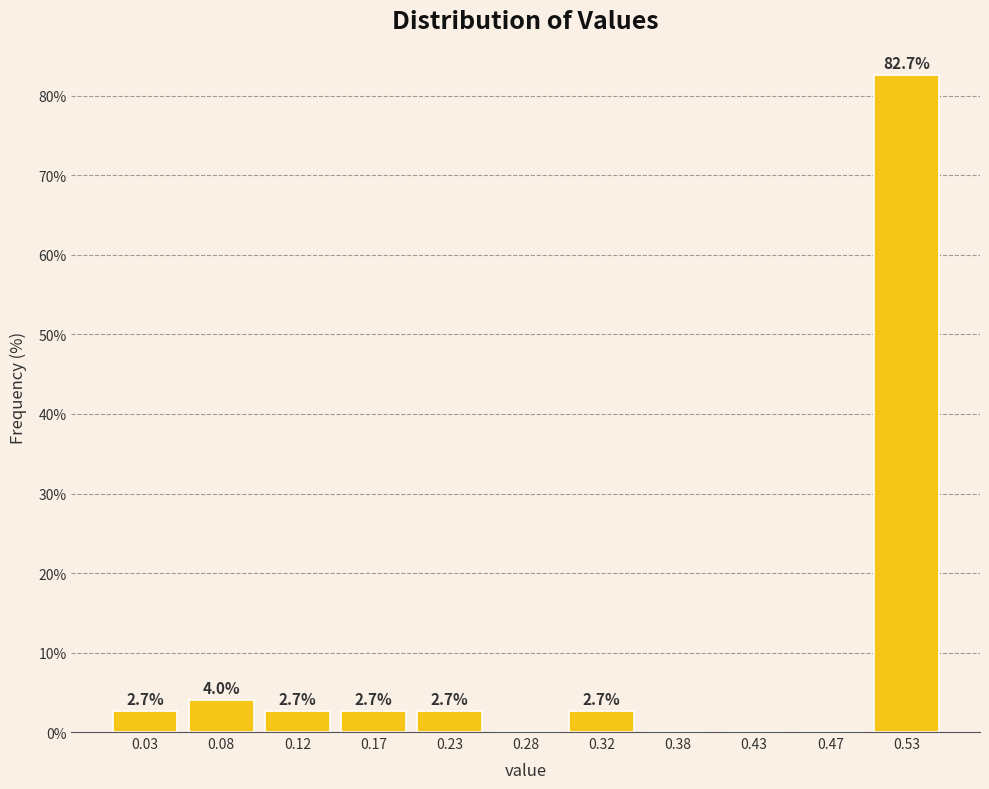

Which range on the x-axis has the tallest bar?

0.50 to 0.55